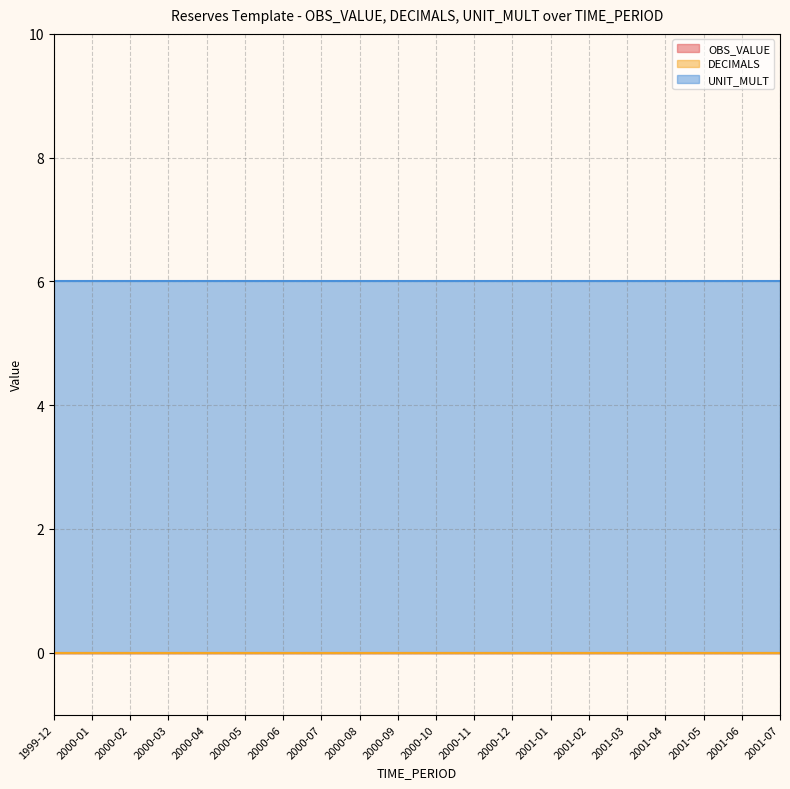

True or false: UNIT_MULT has more than 2 points higher than both neighbors.

False